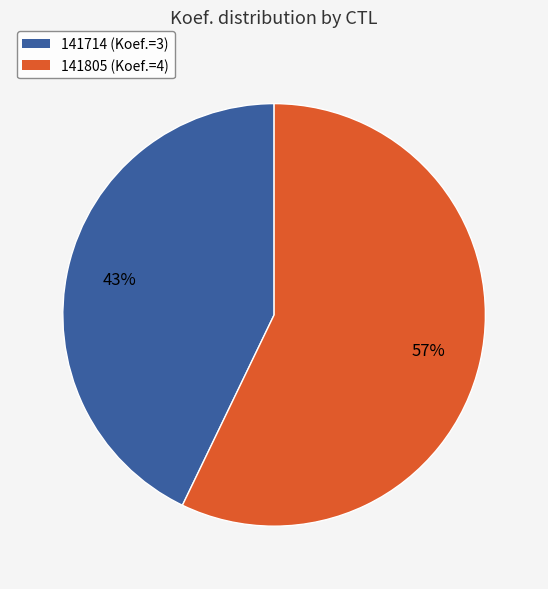

Is the sum of 141714 (Koef.=3) and 141805 (Koef.=4) greater than half?

Yes